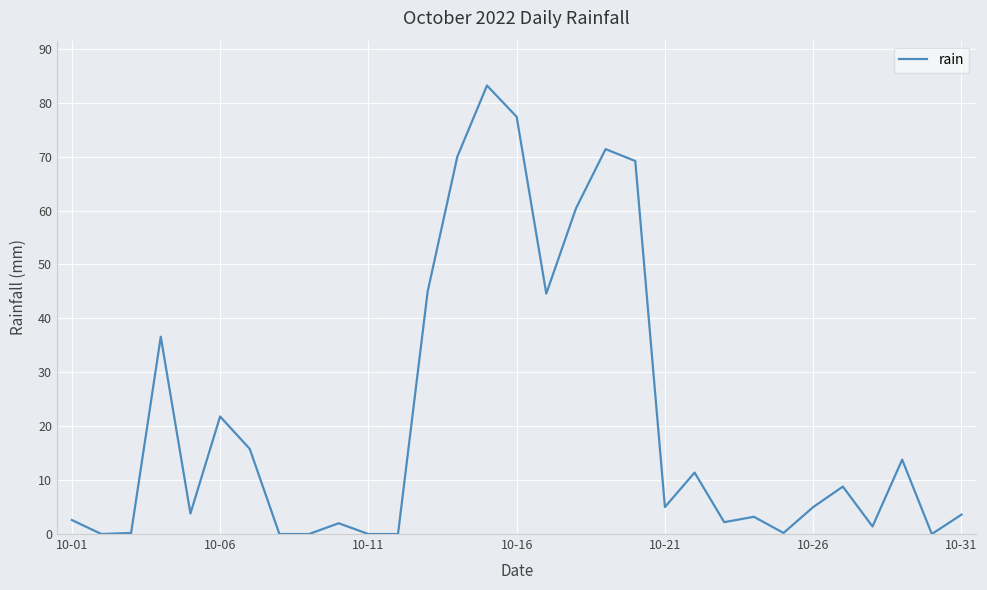

How many lines are shown in the chart?

1